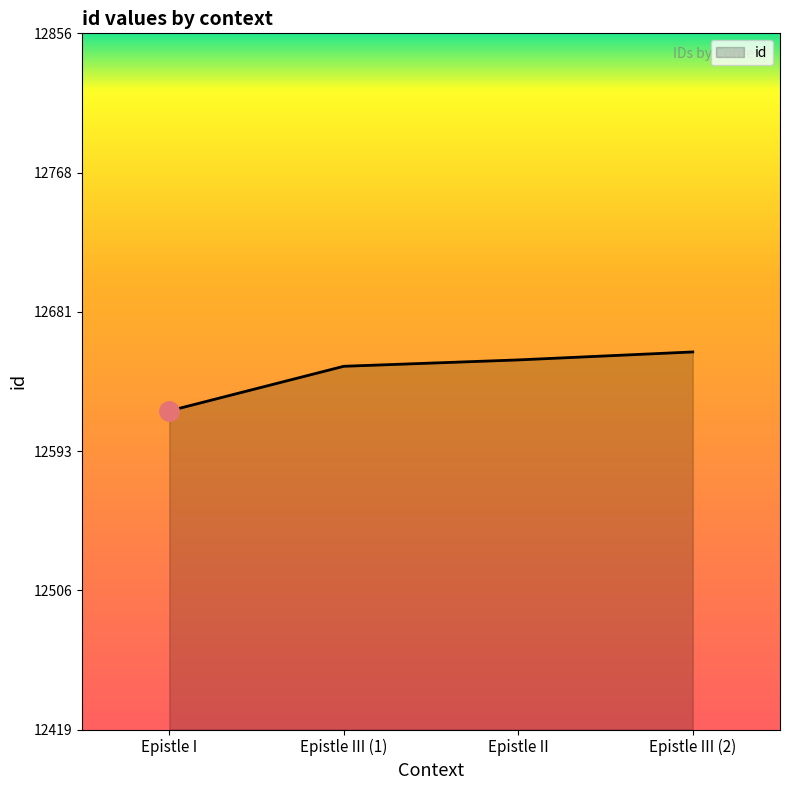

What is the change in value from Epistle I to Epistle II?

+32